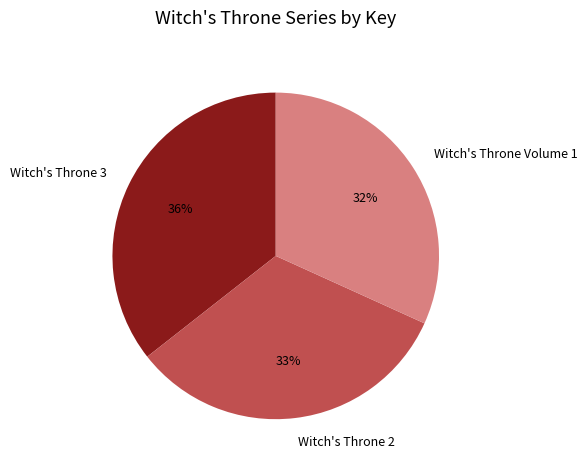

Combined, do Witch's Throne 2 and Witch's Throne 3 account for over 50%?

Yes